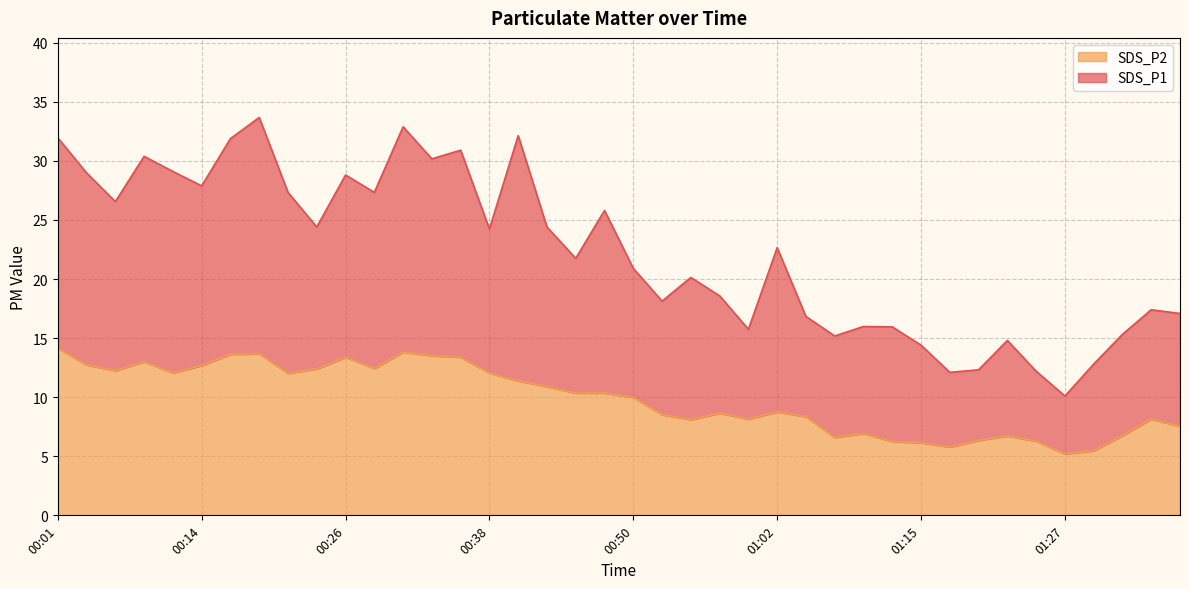

Read the SDS_P2 value at 00:28.

12.4